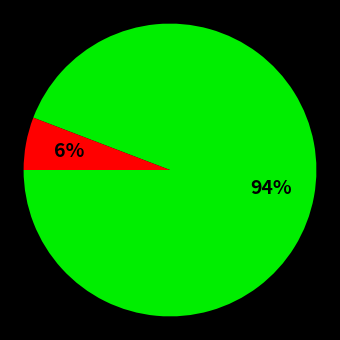

To the nearest percent, what is the difference between the largest and smallest slice percentages?

88%